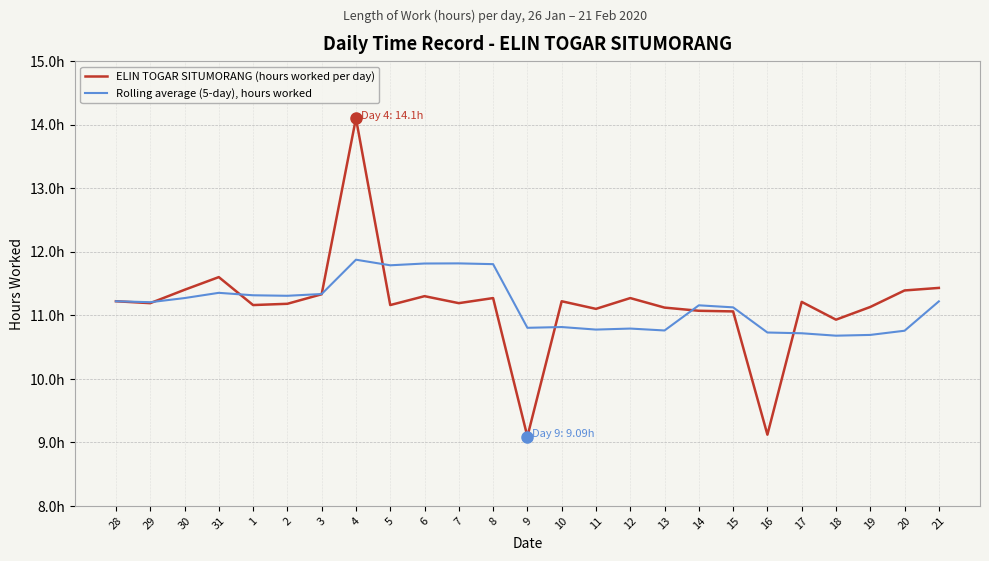

Which series changed the most between 31 and 9?

ELIN TOGAR SITUMORANG (hours worked per day)